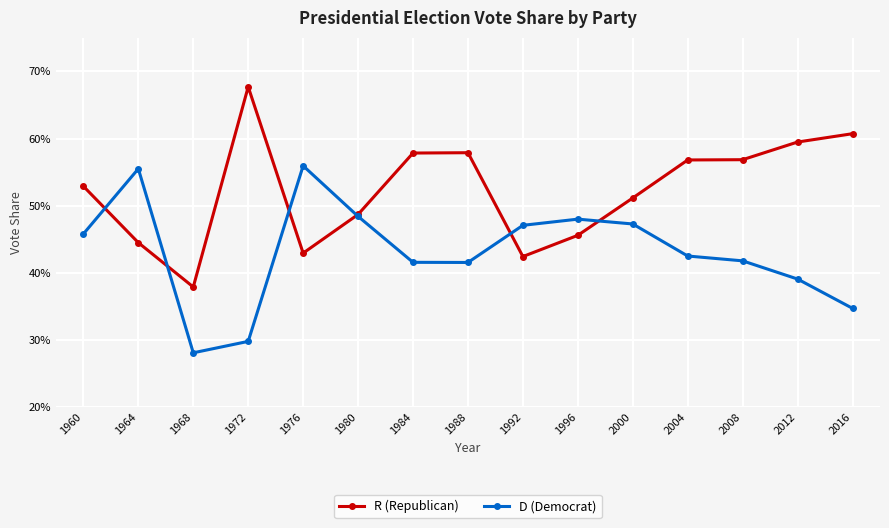

What are all the series names shown in the legend?

R (Republican), D (Democrat)